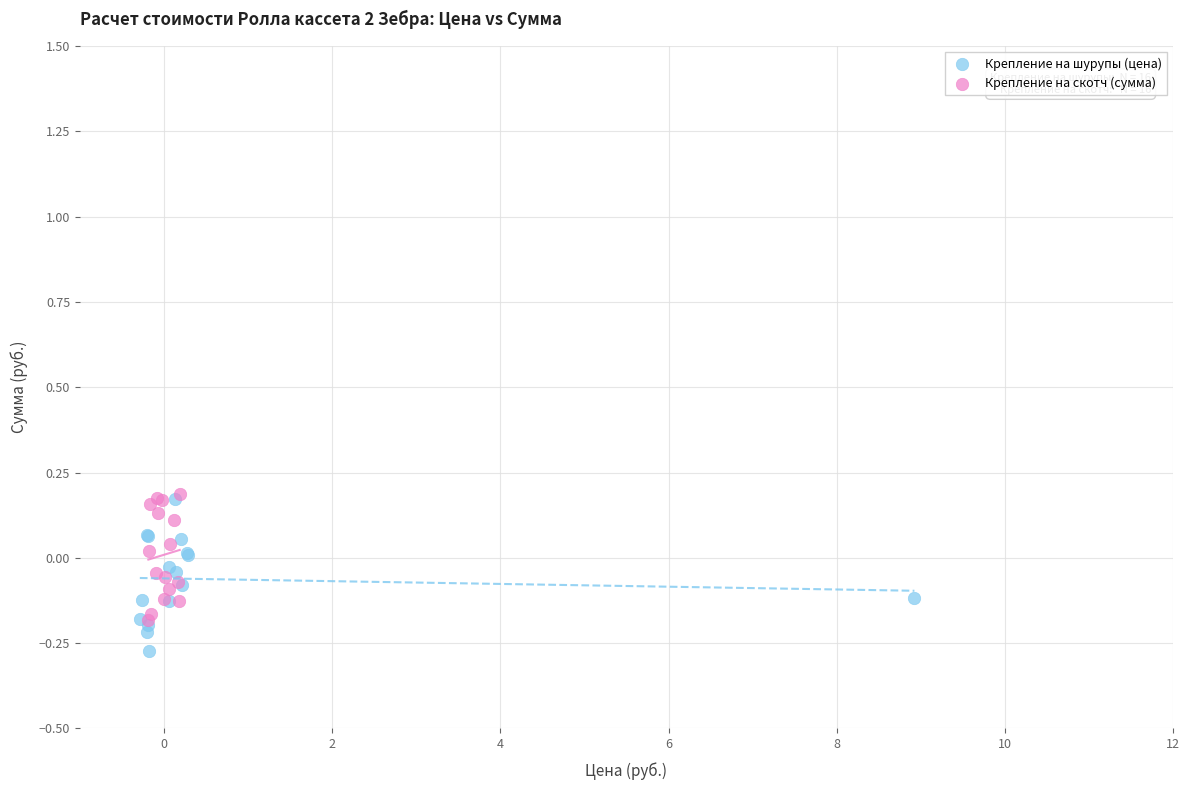

Which series reaches the maximum Y coordinate?

Крепление на скотч (сумма)